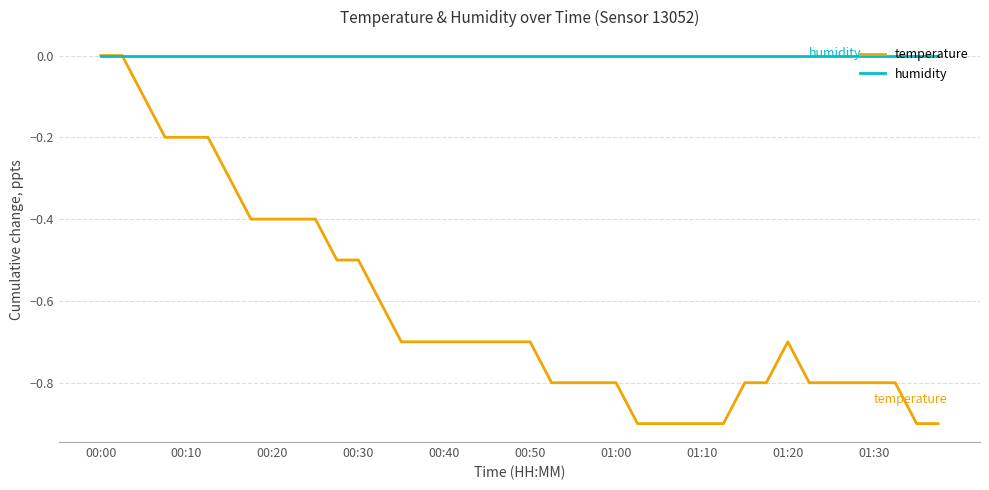

Which series has the largest range (max minus min)?

temperature